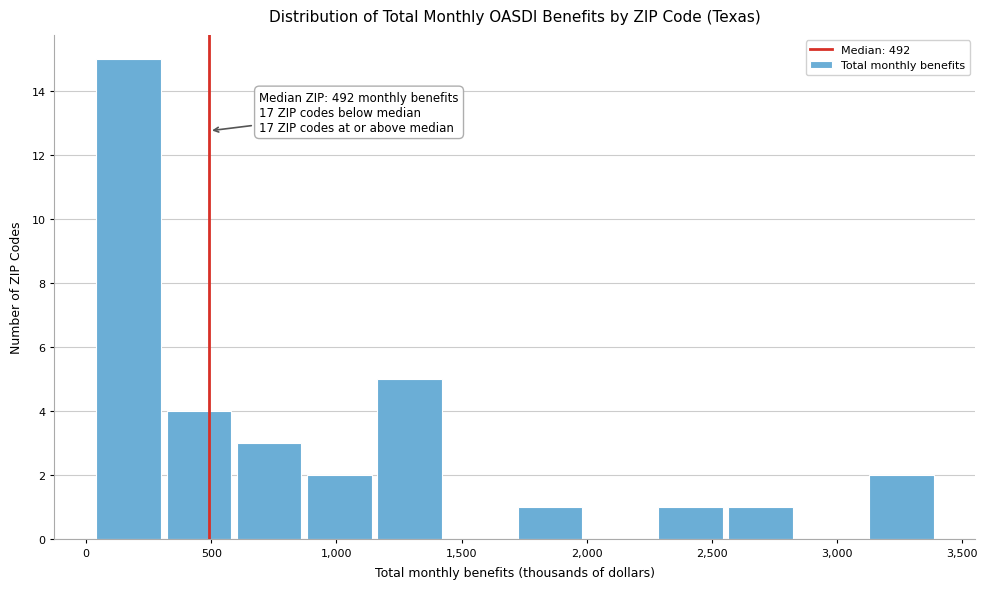

Which range on the x-axis has the tallest bar?

50 to 300